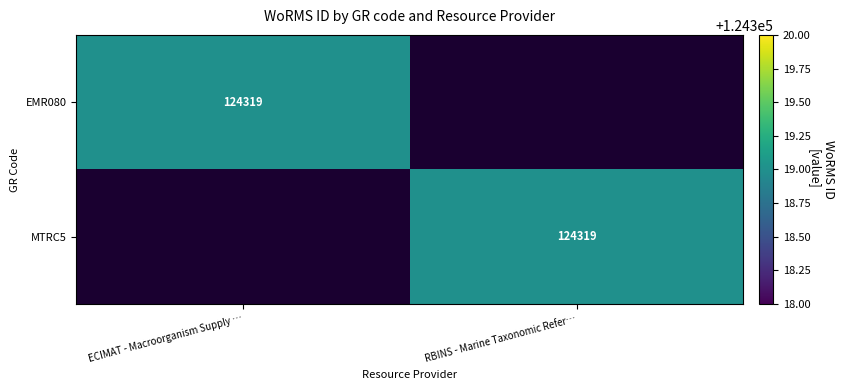

Is it true that EMR080 equals 73143 at ECIMAT - Macroorganism Supply …?

False